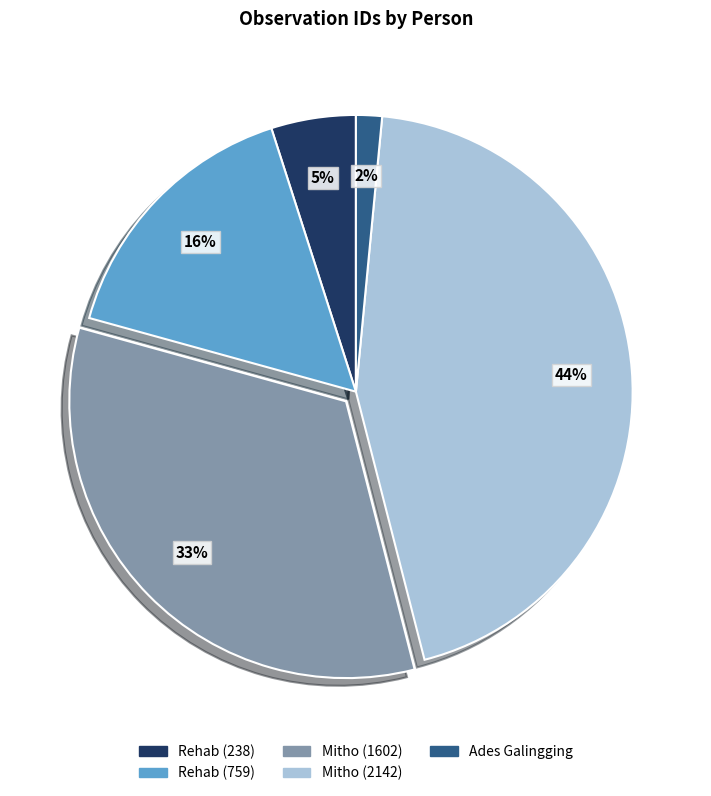

The Mitho (2142) slice represents 44% of the pie. True or false?

True